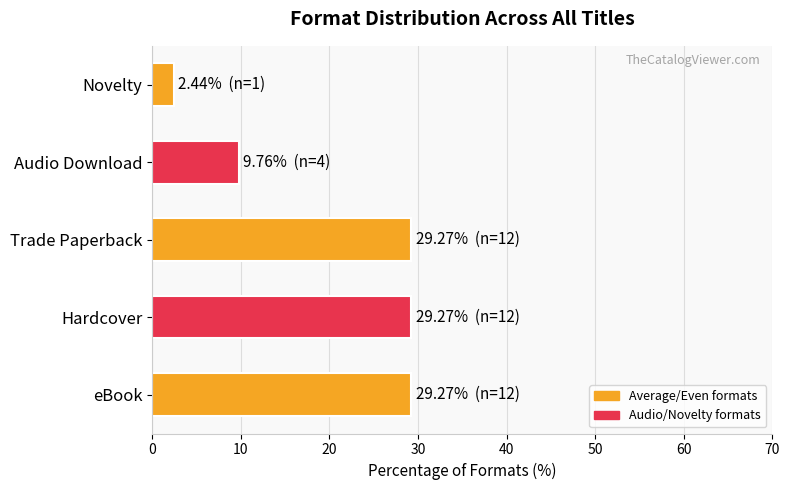

At which category does the chart reach its minimum across all series?

Novelty